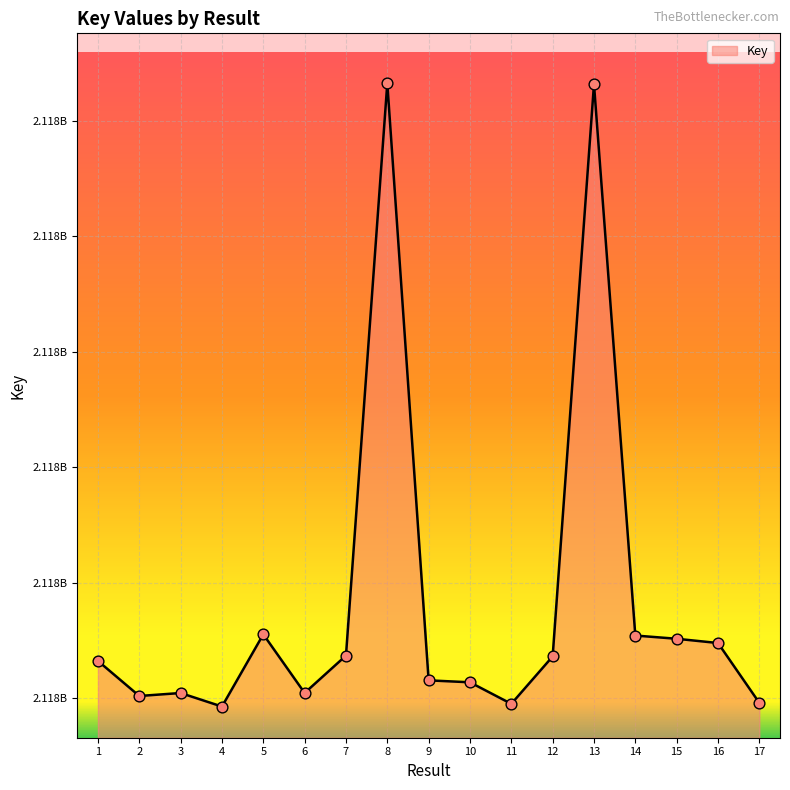

Approximately how many times larger is the value at 15 compared to 9?

1.0